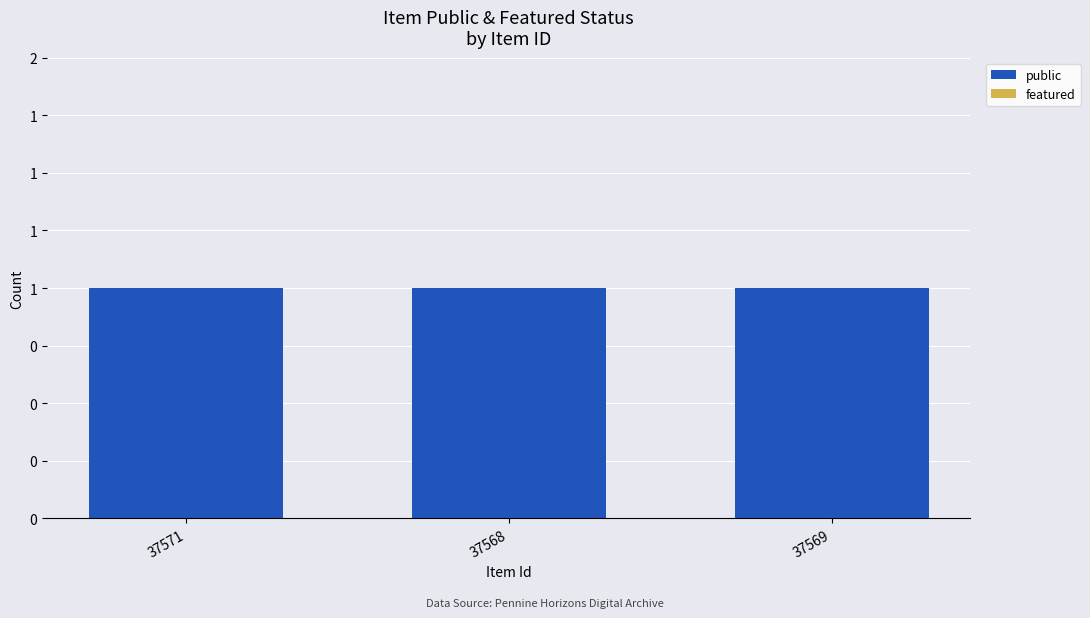

What is the maximum value for public?

1